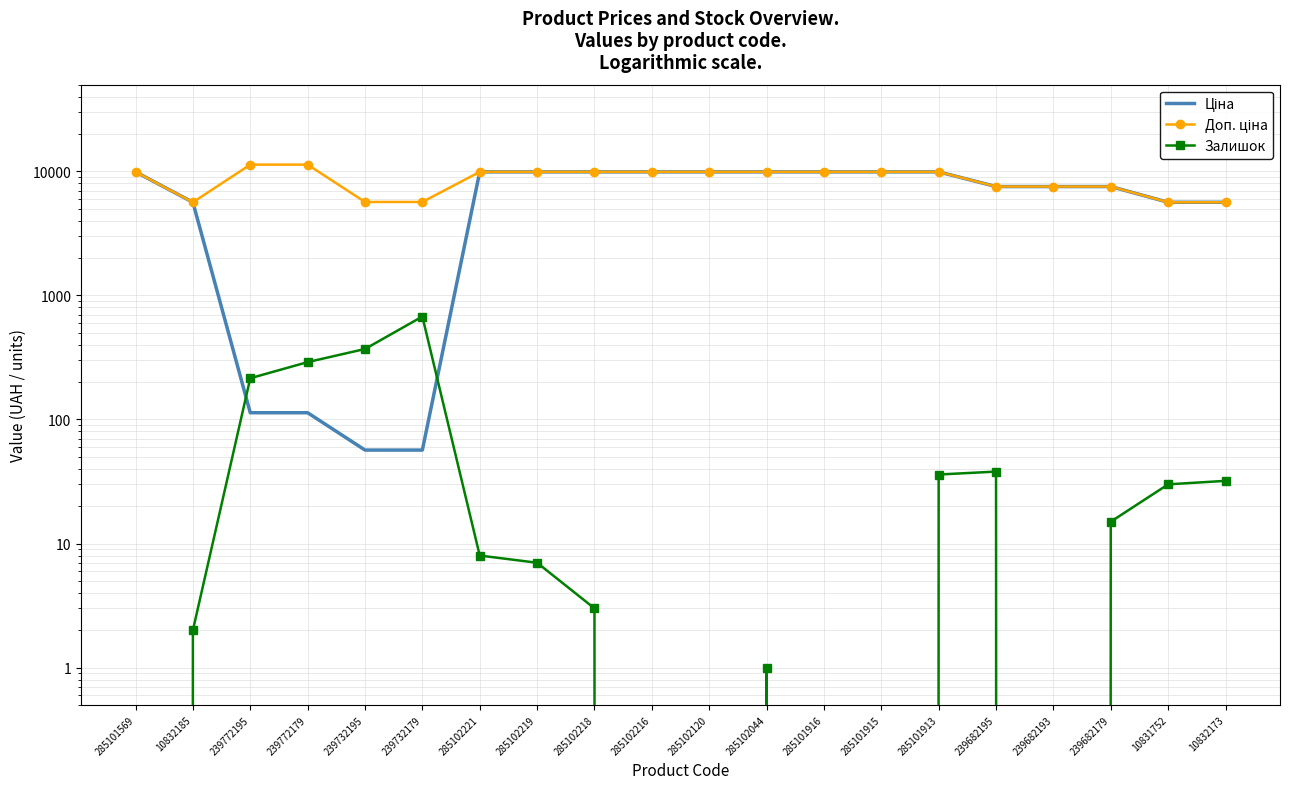

Rank the series at 239732179 from highest to lowest value.

Доп. ціна, Залишок, Ціна